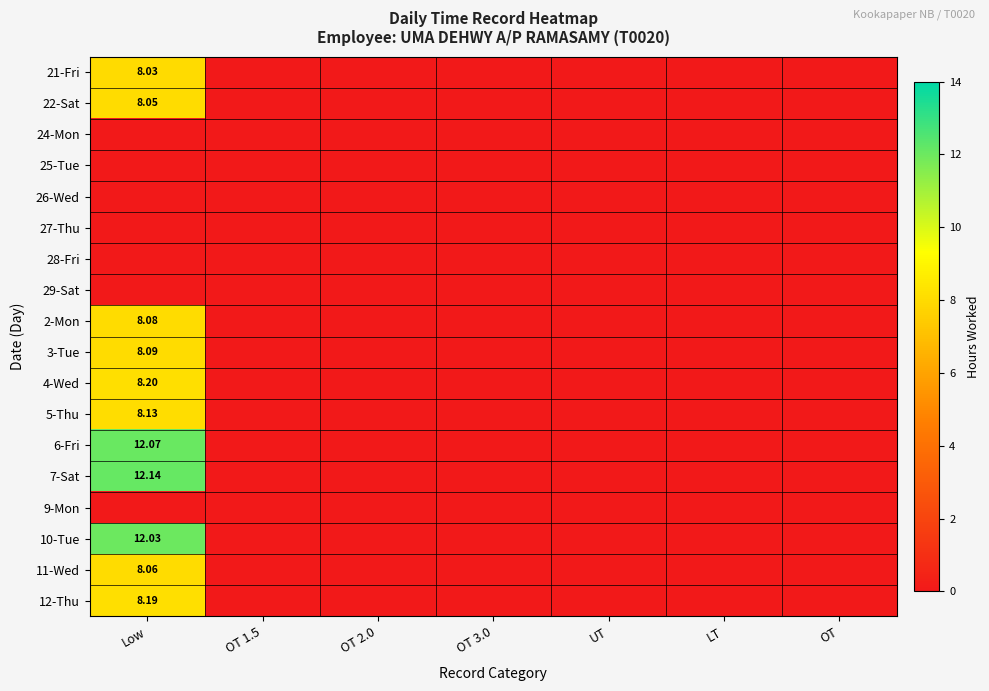

Is it true that 27-Thu equals 0.0 at LT?

True